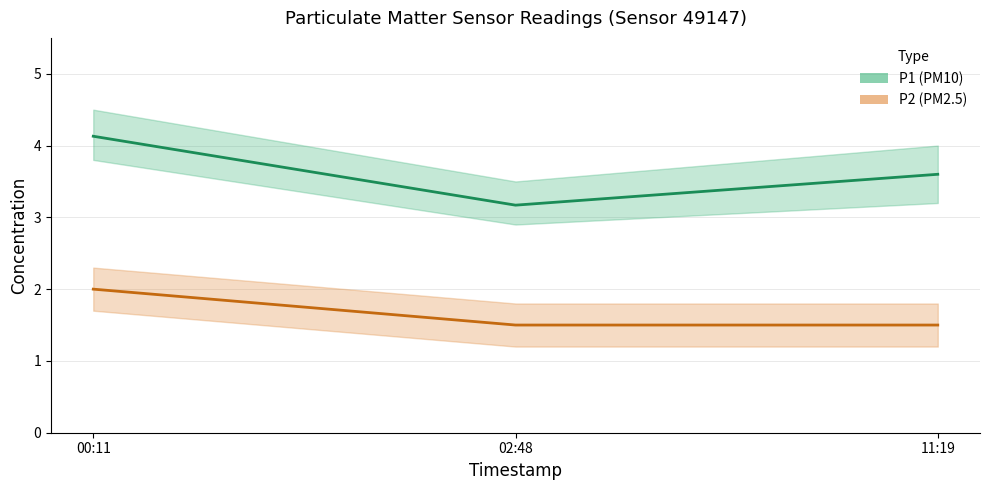

Which has a higher value, 11:19 or 00:11?

00:11